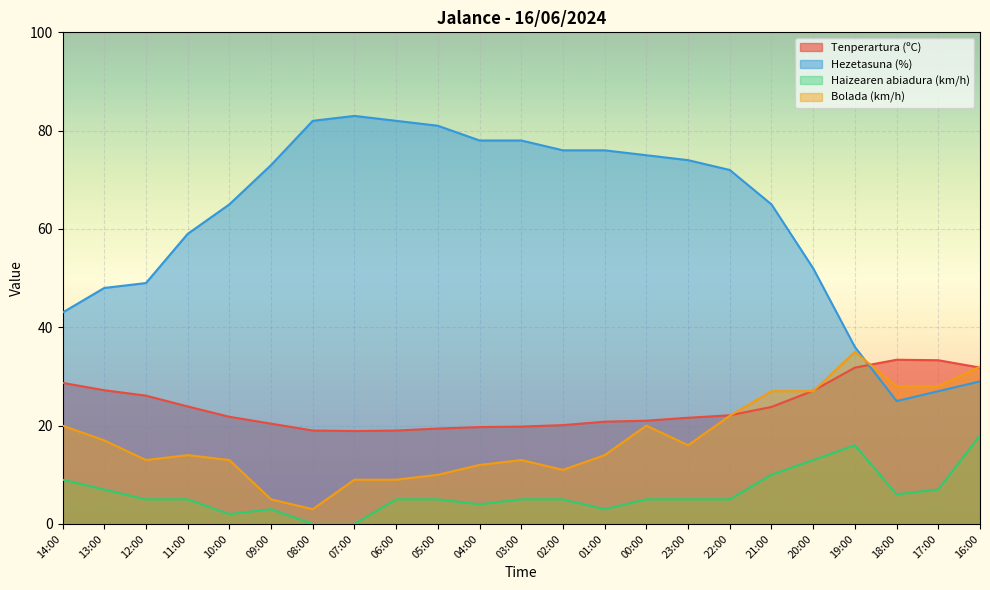

Reading left to right, transcribe all the data shown in this chart.

Tenperartura (ºC): 14:00=28.7	13:00=27.2	12:00=26.1	11:00=23.9	10:00=21.8	09:00=20.4	08:00=19.0	07:00=18.9	06:00=19.0	05:00=19.4	04:00=19.7	03:00=19.8	02:00=20.1	01:00=20.8	00:00=21.0	23:00=21.6	22:00=22.1	21:00=23.8	20:00=27.1	19:00=31.8	18:00=33.4	17:00=33.3	16:00=31.8
Hezetasuna (%): 14:00=43.0	13:00=48.0	12:00=49.0	11:00=59.0	10:00=65.0	09:00=73.0	08:00=82.0	07:00=83.0	06:00=82.0	05:00=81.0	04:00=78.0	03:00=78.0	02:00=76.0	01:00=76.0	00:00=75.0	23:00=74.0	22:00=72.0	21:00=65.0	20:00=52.0	19:00=36.0	18:00=25.0	17:00=27.0	16:00=29.0
Haizearen abiadura (km/h): 14:00=9.0	13:00=7.0	12:00=5.0	11:00=5.0	10:00=2.0	09:00=3.0	08:00=0.0	07:00=0.0	06:00=5.0	05:00=5.0	04:00=4.0	03:00=5.0	02:00=5.0	01:00=3.0	00:00=5.0	23:00=5.0	22:00=5.0	21:00=10.0	20:00=13.0	19:00=16.0	18:00=6.0	17:00=7.0	16:00=18.0
Bolada (km/h): 14:00=20.0	13:00=17.0	12:00=13.0	11:00=14.0	10:00=13.0	09:00=5.0	08:00=3.0	07:00=9.0	06:00=9.0	05:00=10.0	04:00=12.0	03:00=13.0	02:00=11.0	01:00=14.0	00:00=20.0	23:00=16.0	22:00=22.0	21:00=27.0	20:00=27.0	19:00=35.0	18:00=28.0	17:00=28.0	16:00=32.0